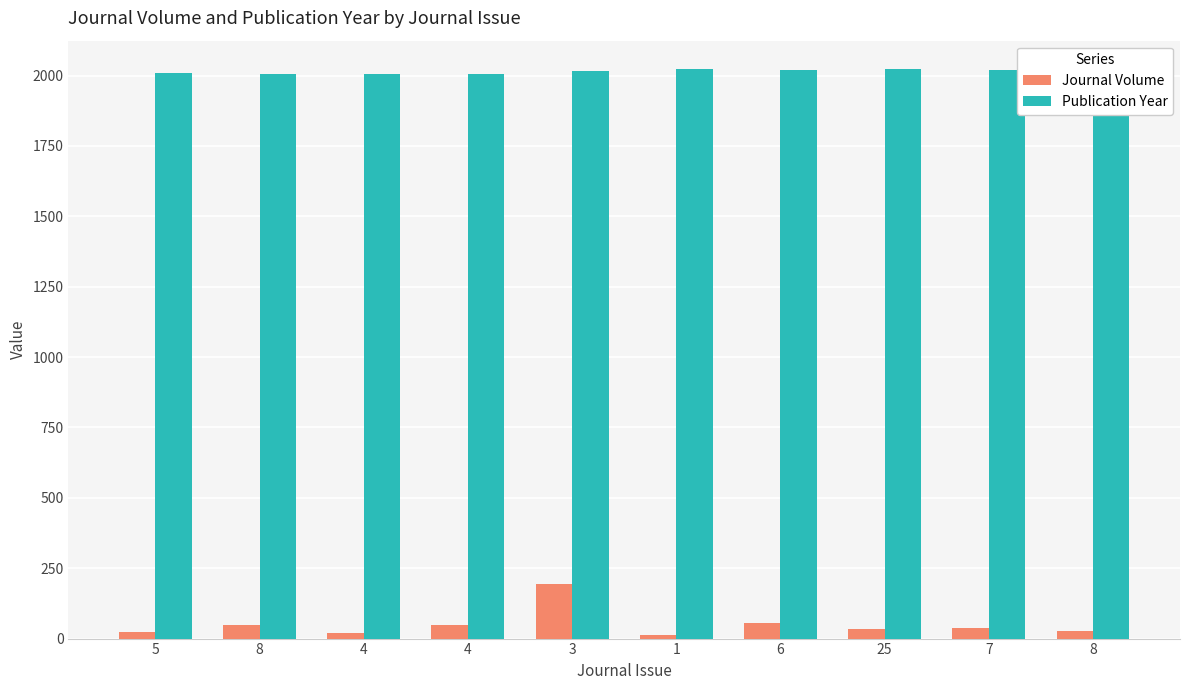

At which category is the sum across all series the highest?

3